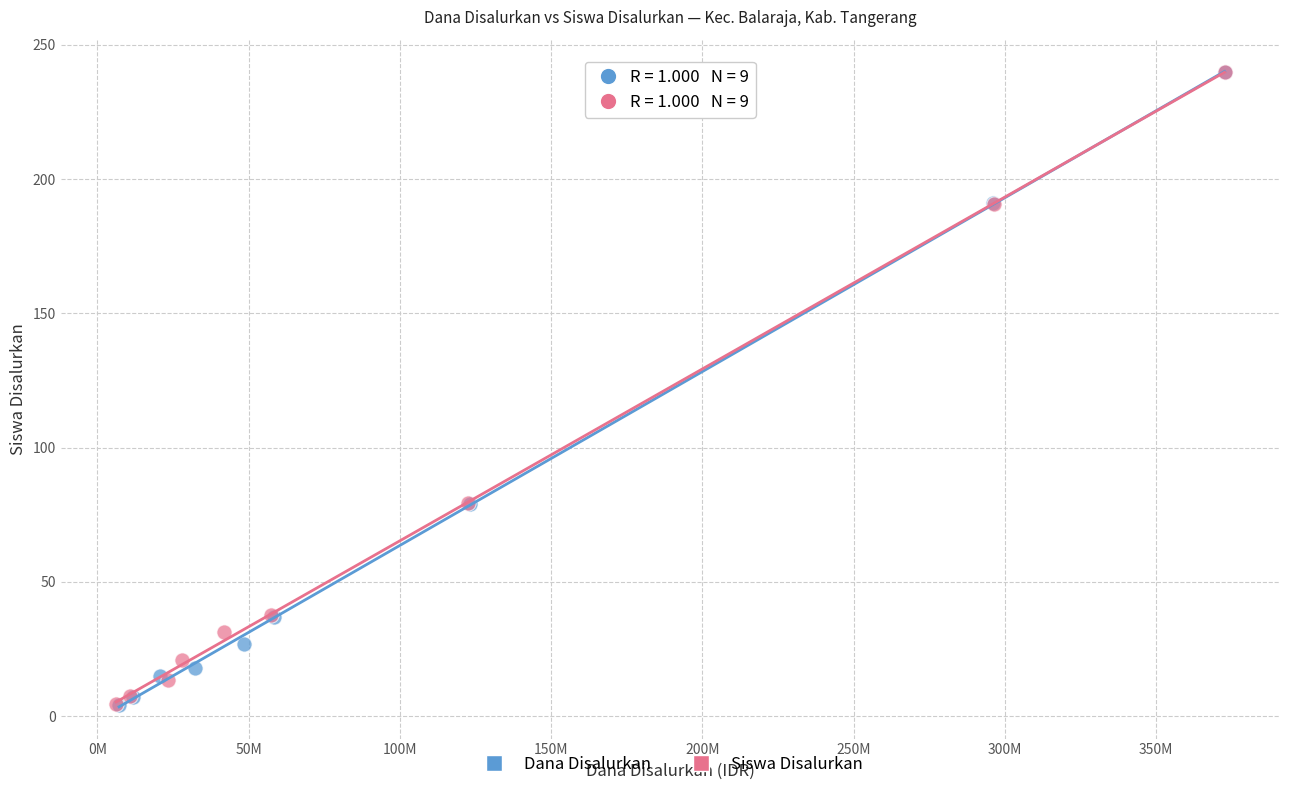

Which series has the largest Y range (max minus min)?

Dana Disalurkan